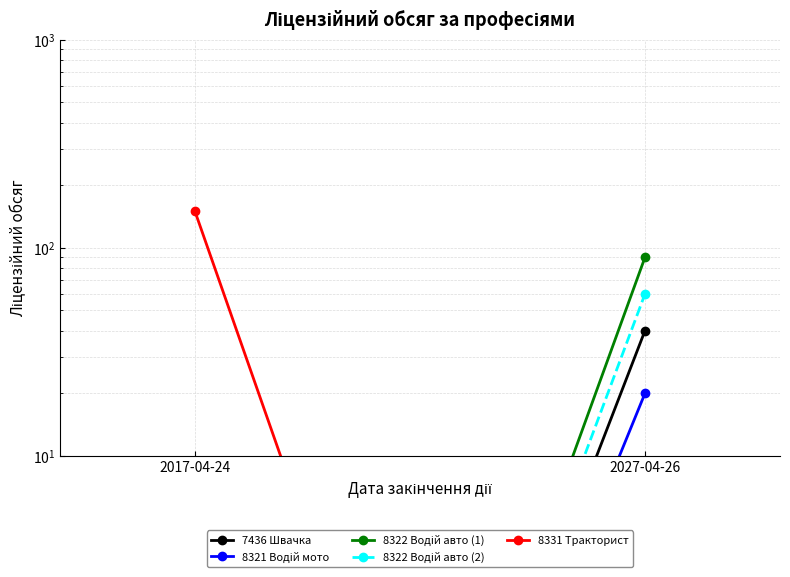

How many lines are shown in the chart?

5